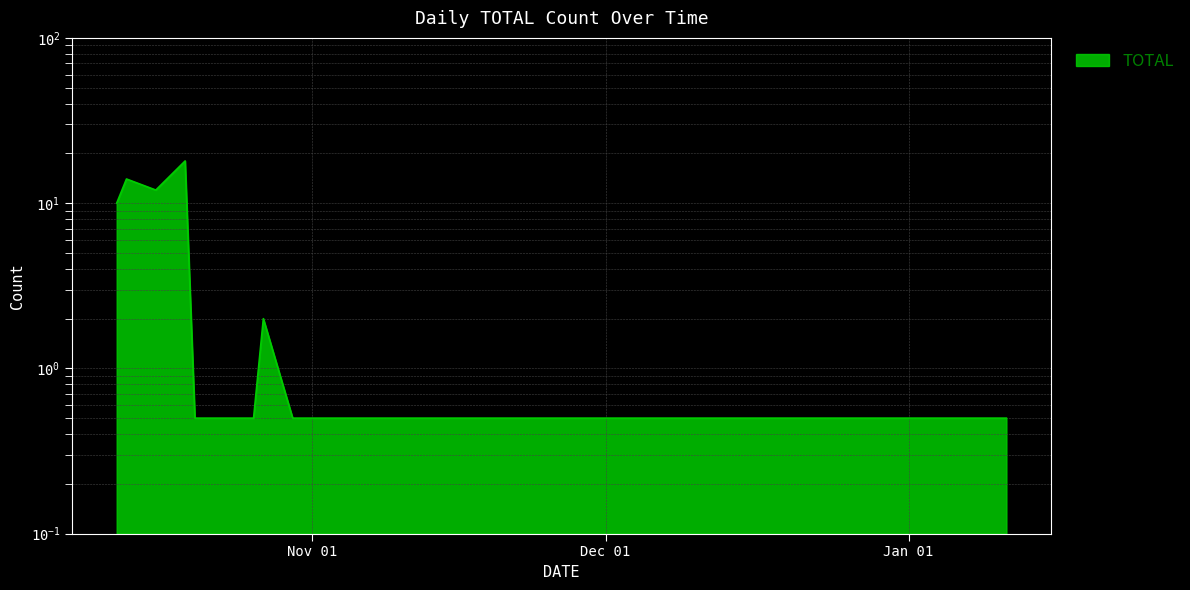

What is the difference between the maximum and minimum values?

17.5